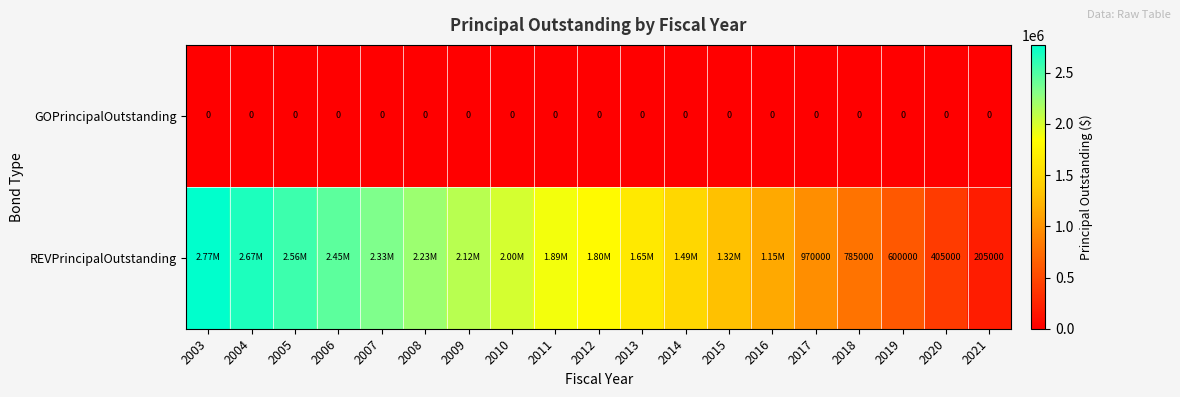

Is the value of GOPrincipalOutstanding at 2014 greater than the value of REVPrincipalOutstanding at 2017?

No